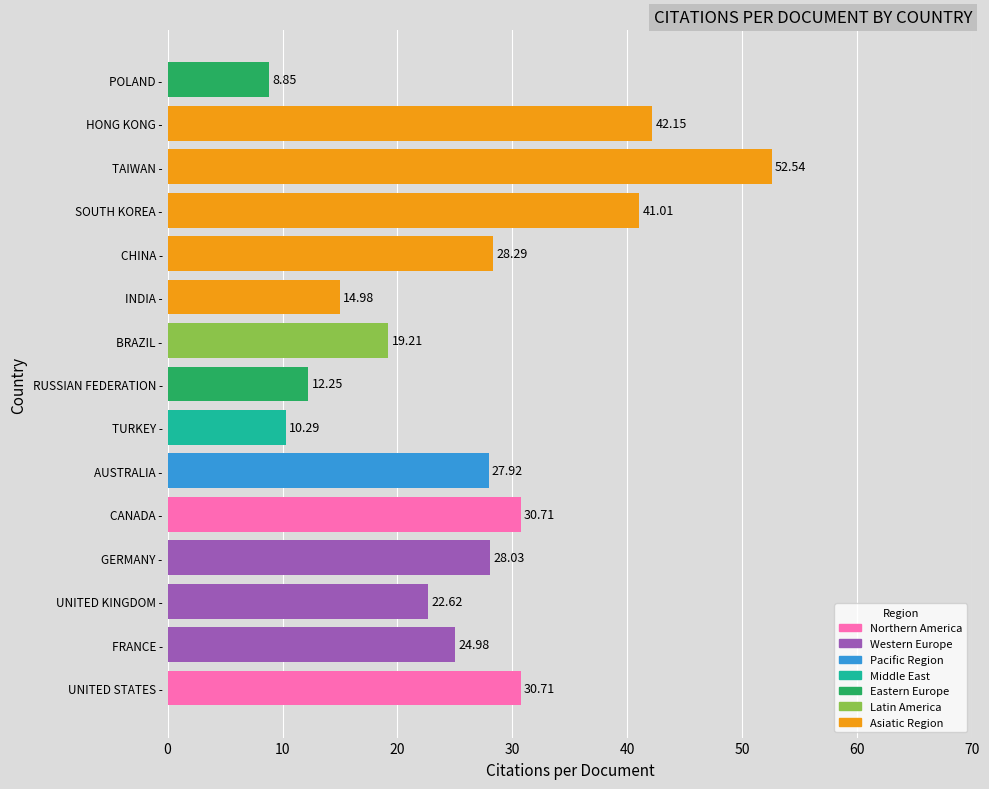

Which label corresponds to the smallest value in the chart?

POLAND -